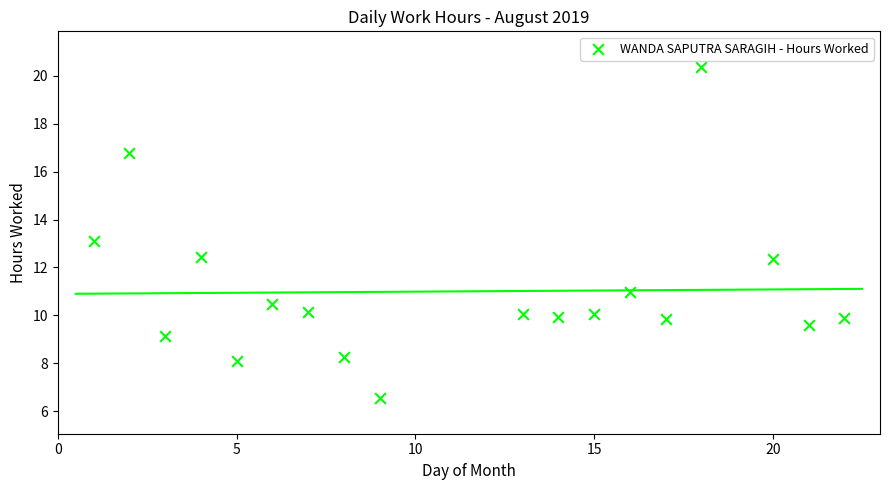

What is the range of X values (max minus min)?

21.0